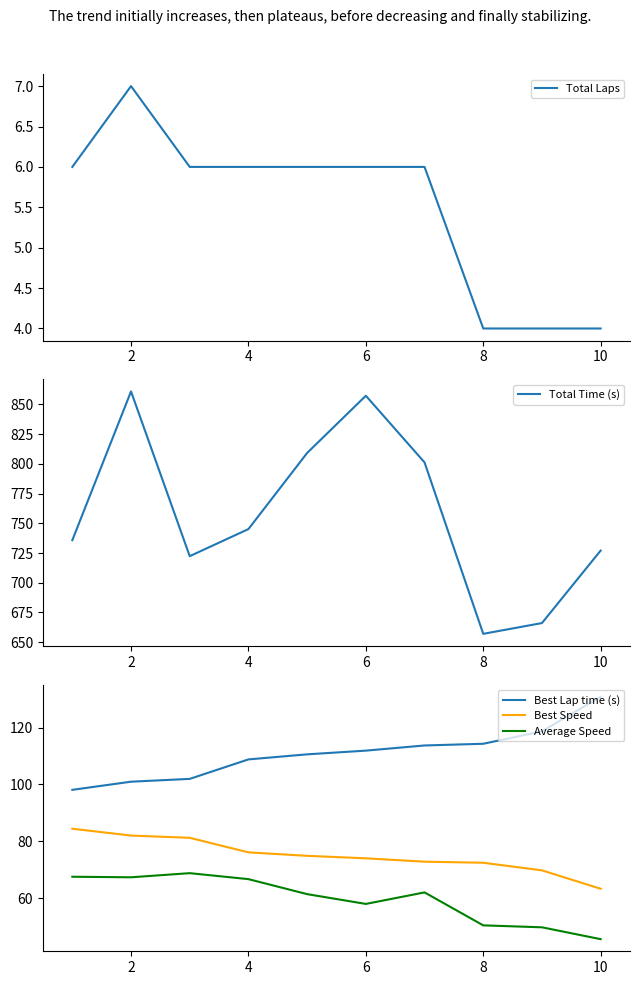

At which label does Total Laps first exceed 6?

2